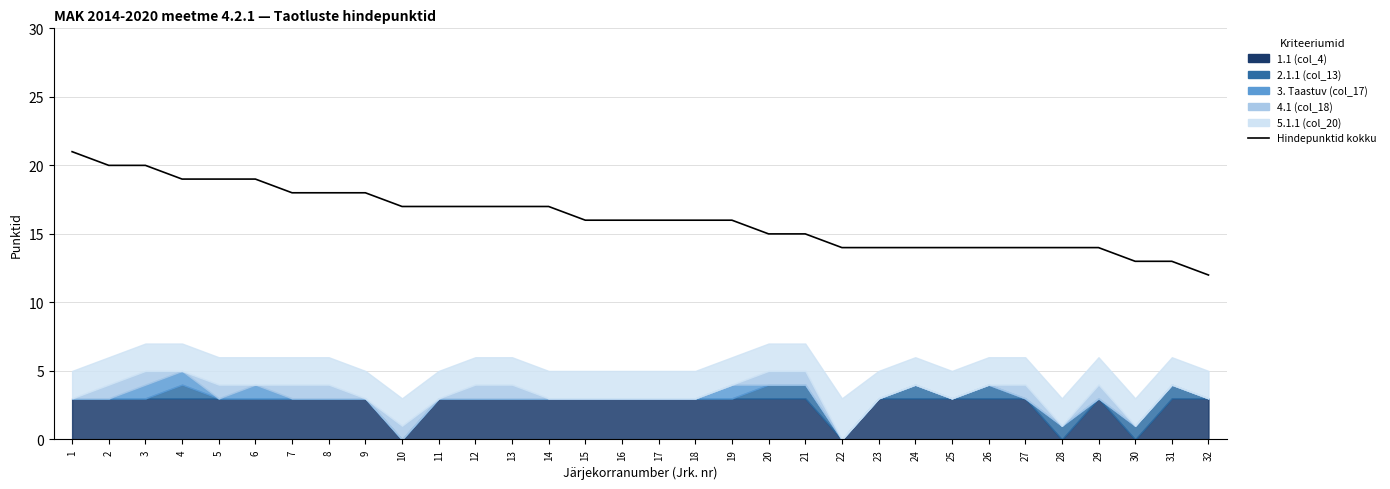

At which label is the value closest to 16?

15